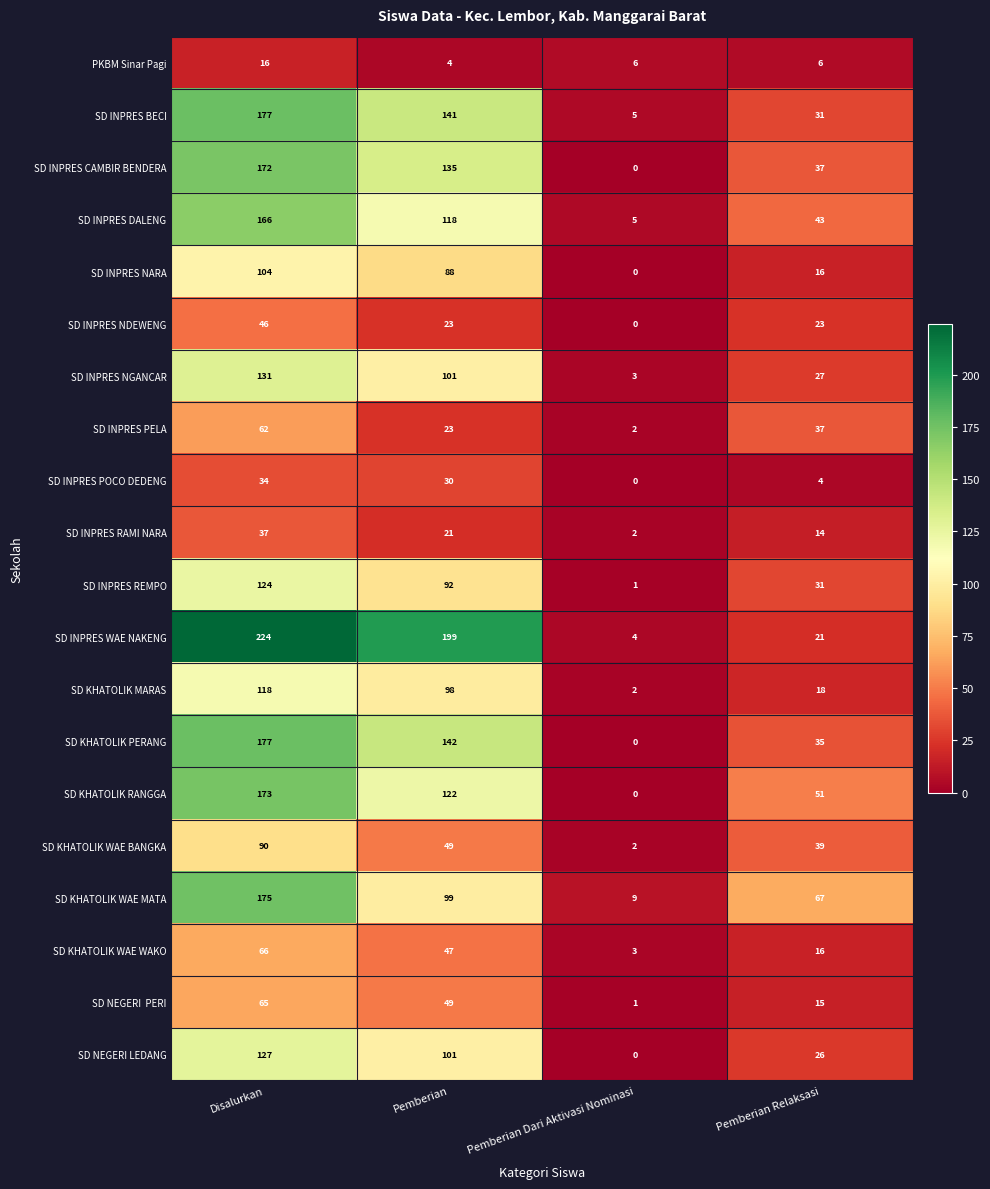

Which label corresponds to the smallest value in the chart?

Pemberian Dari Aktivasi Nominasi